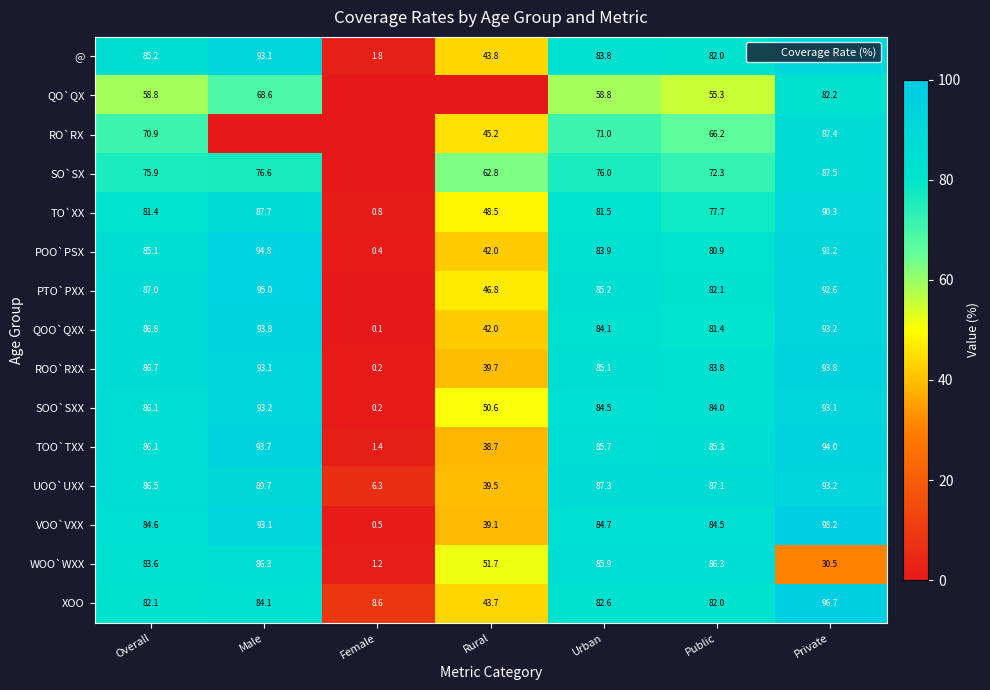

The value of TOO`TXX at Urban is 37.6. True or false?

False